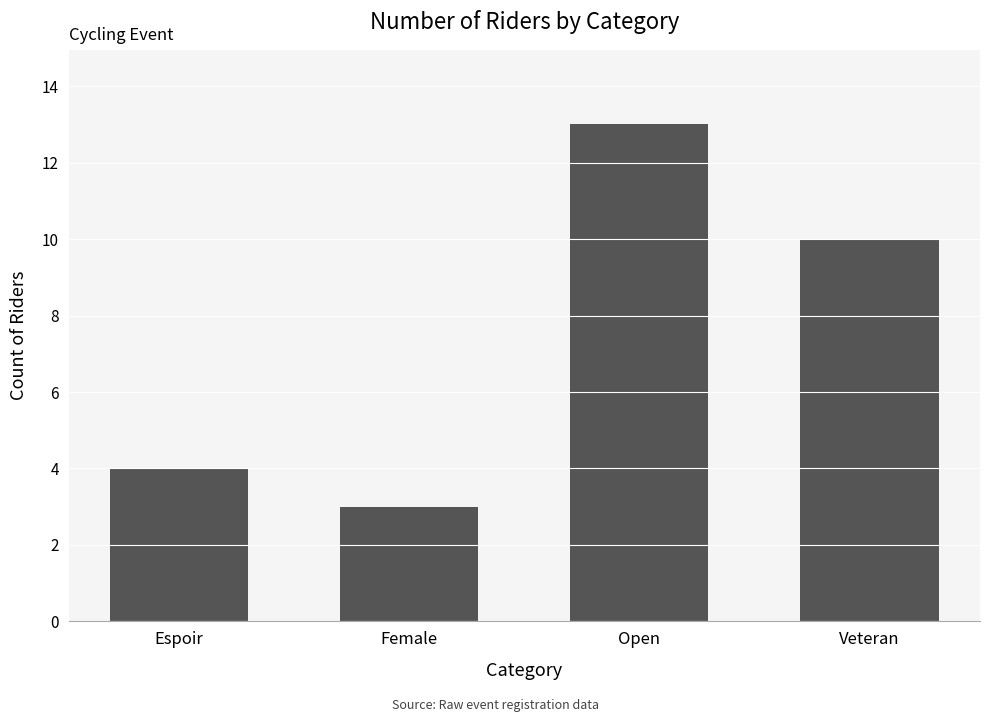

Which category has the highest value across all series?

Open